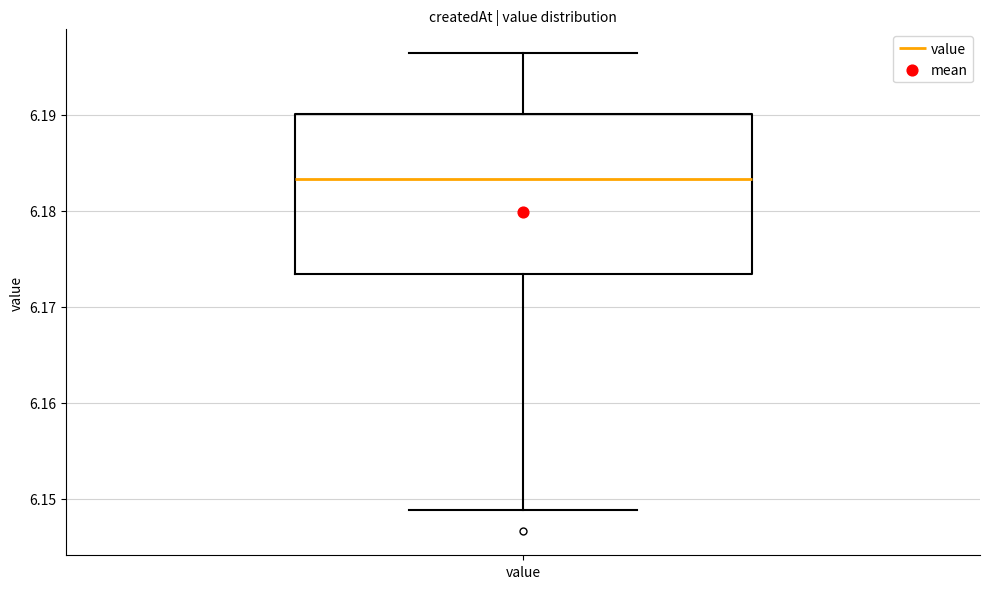

Read this box plot against the y-axis: the position of the median line, the range covered by the box, and the ends of both whiskers. The values are not printed on the chart, so give them approximately, as read against the axis.

median 6.183, box 6.173 to 6.190, whiskers 6.149 to 6.196